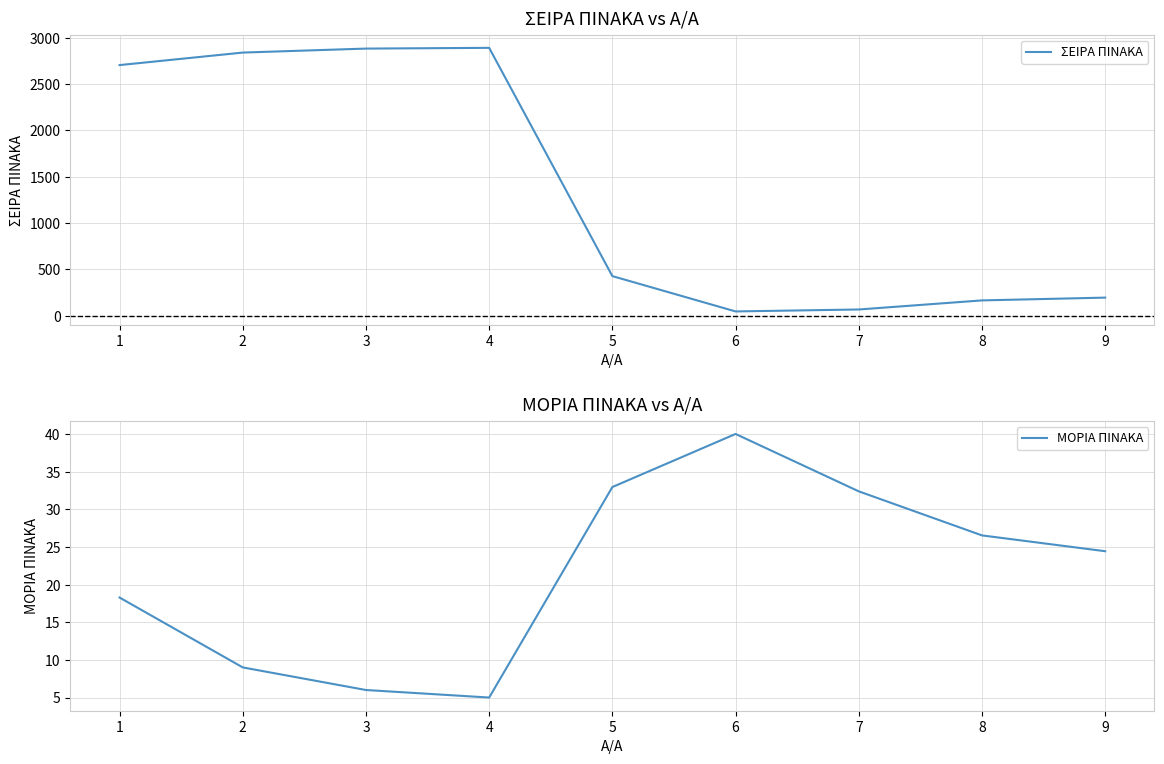

True or false: ΜΟΡΙΑ ΠΙΝΑΚΑ and ΣΕΙΡΑ ΠΙΝΑΚΑ cross at least once.

False